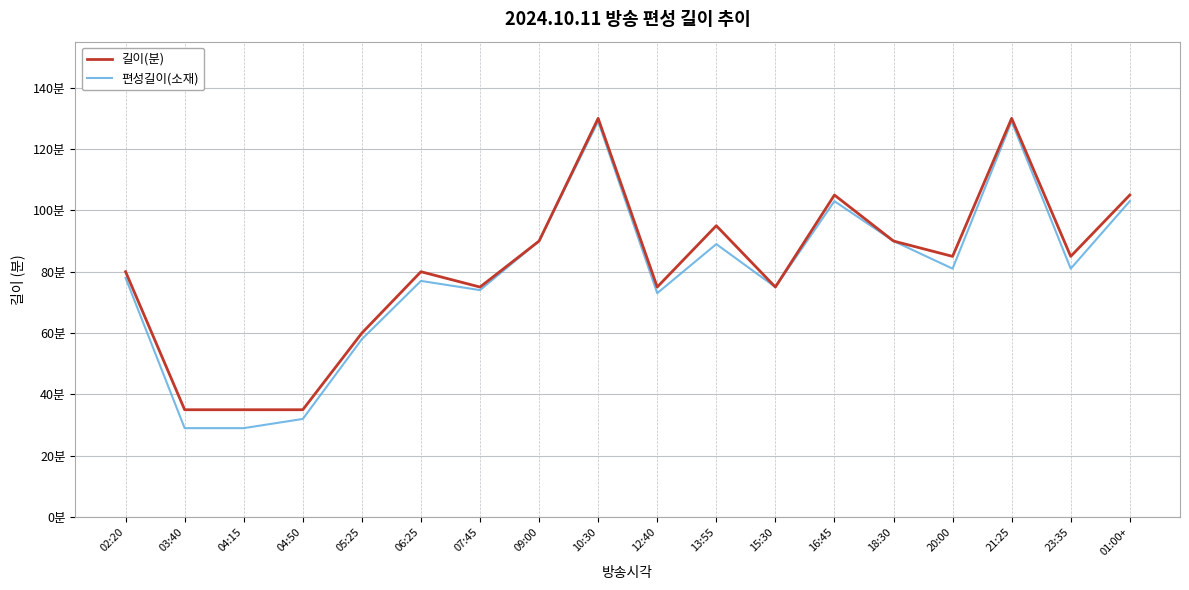

What are all the series names shown in the legend?

길이(분), 편성길이(소재)